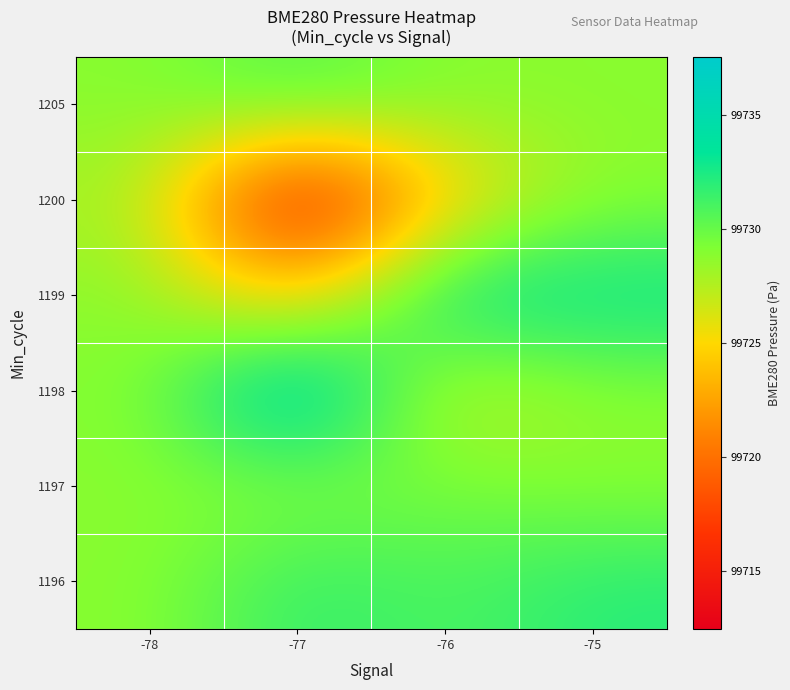

Between -76 and -78, which is larger?

-76